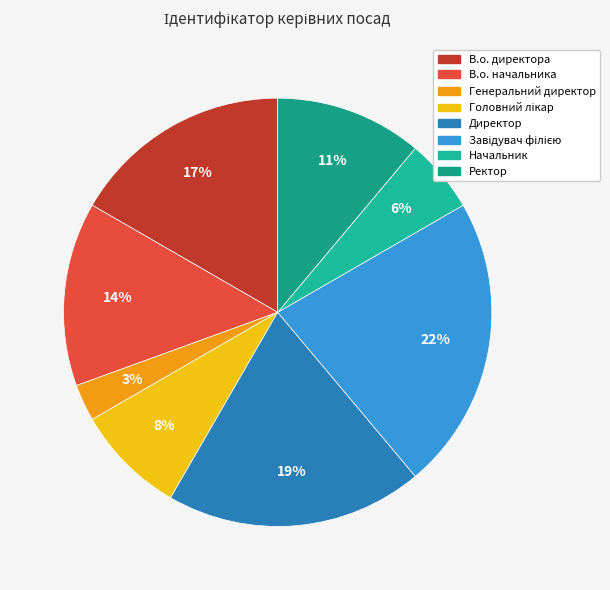

What is the largest slice in the pie chart?

Завідувач філією